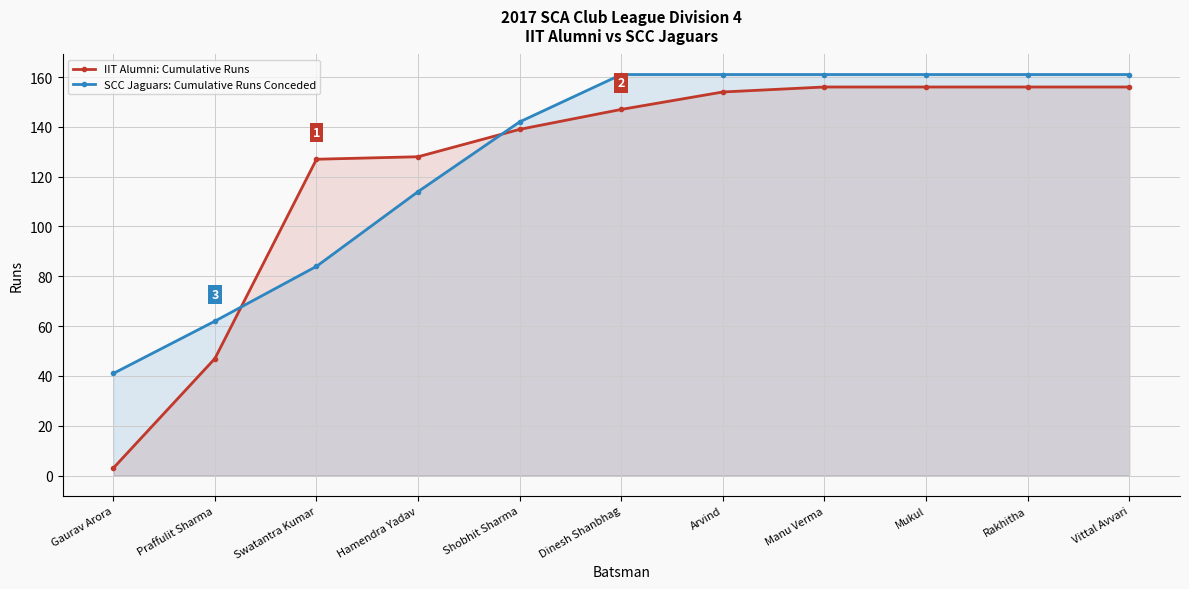

Is it true that IIT Alumni: Cumulative Runs equals 3 at Gaurav Arora?

True